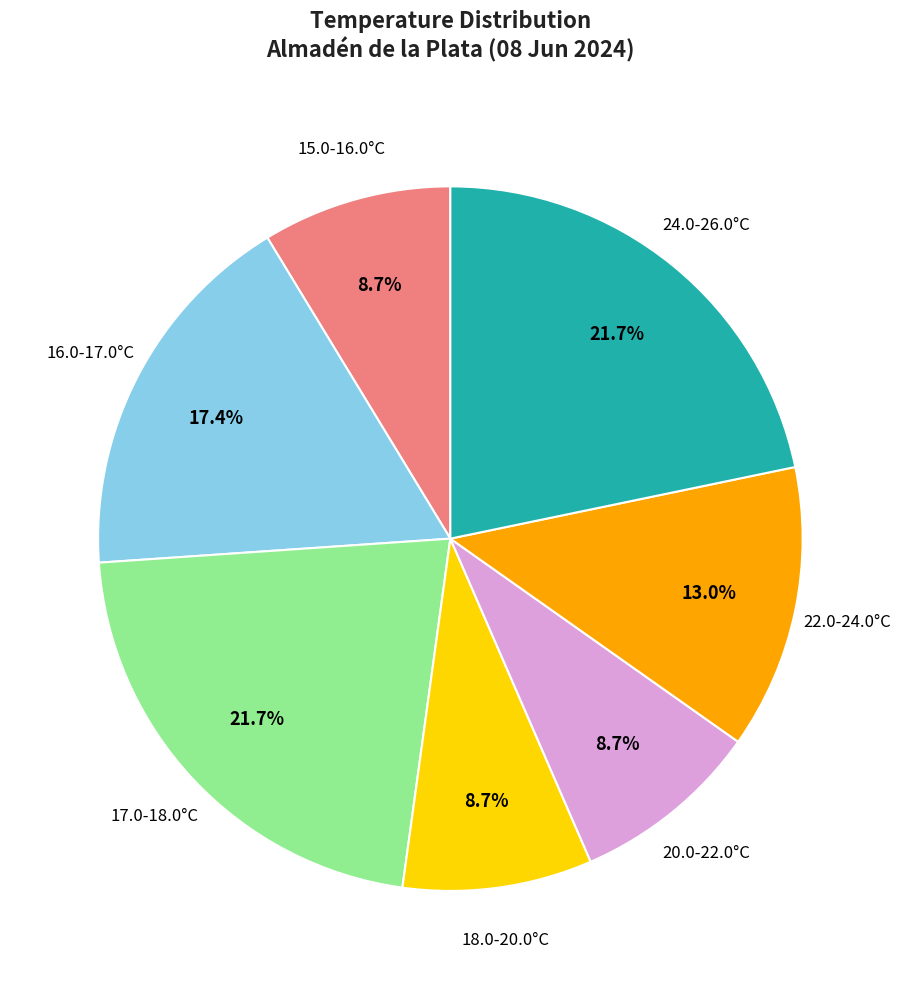

Is 17.0-18.0°C the majority of the pie?

No